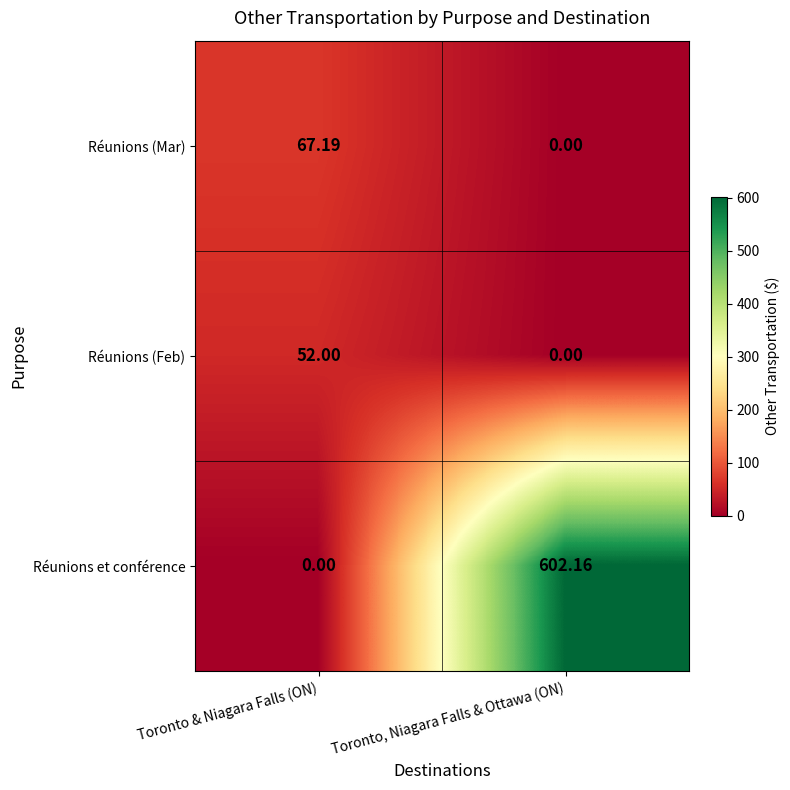

How many distinct data groups are displayed?

3